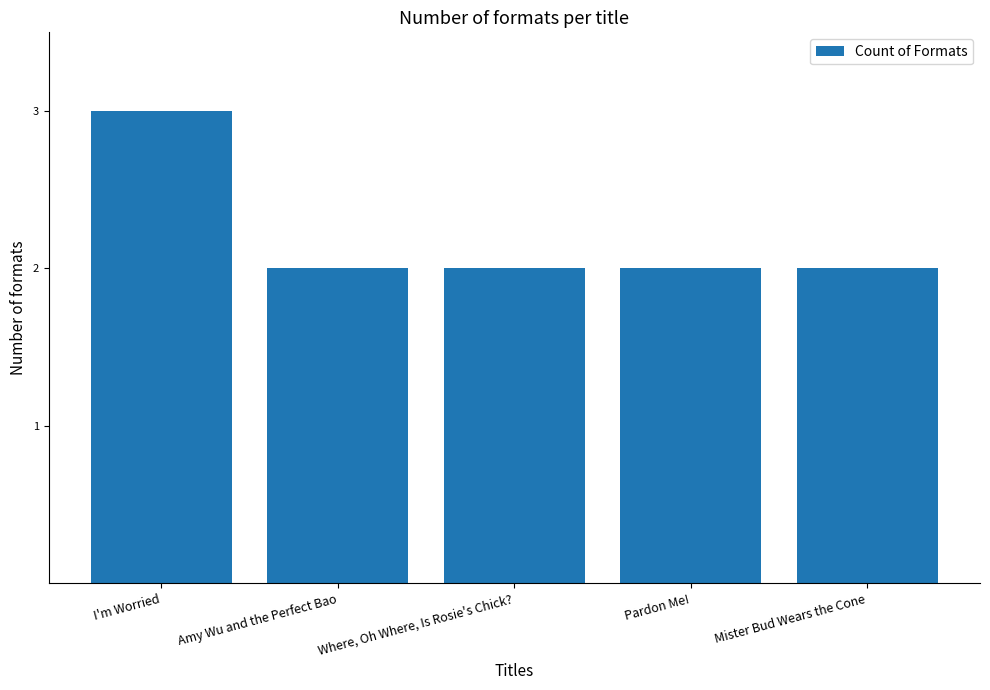

What position from the right is Where, Oh Where, Is Rosie's Chick??

3